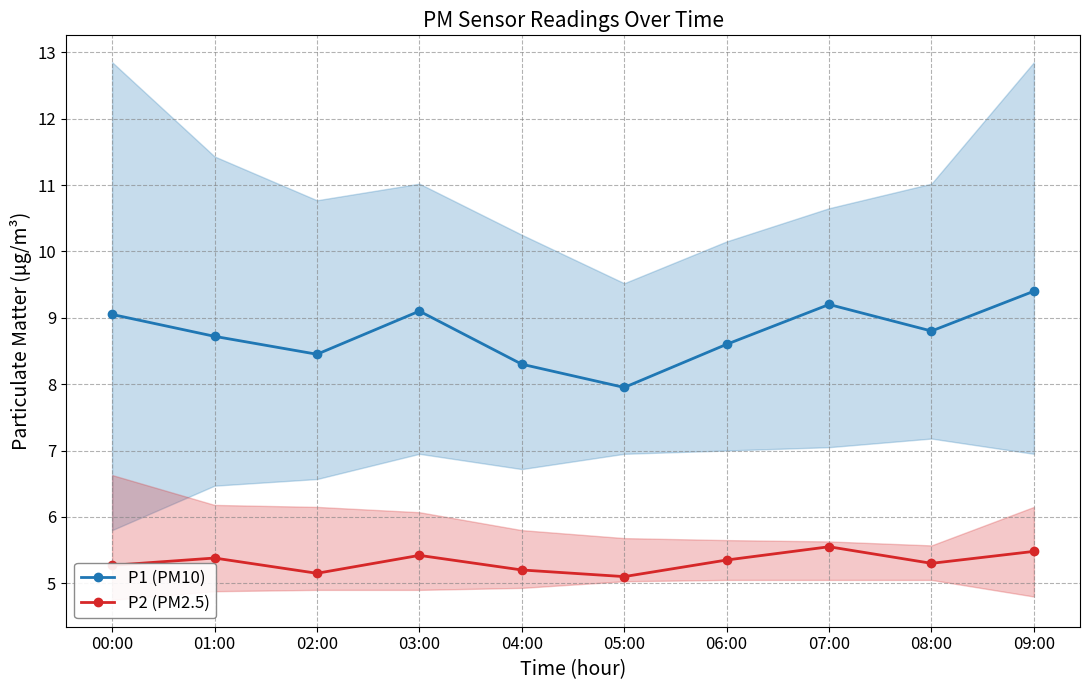

Is it true that P1 (PM10) equals 9.1 at 00:00?

True